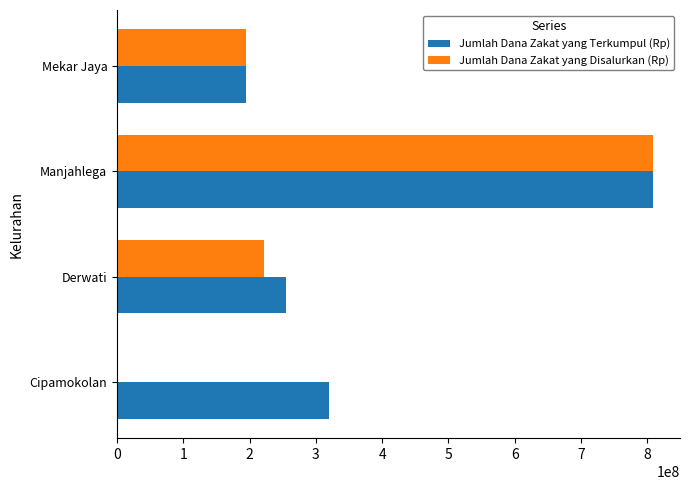

What is the sum of all Jumlah Dana Zakat yang Terkumpul (Rp) values?

1577023325